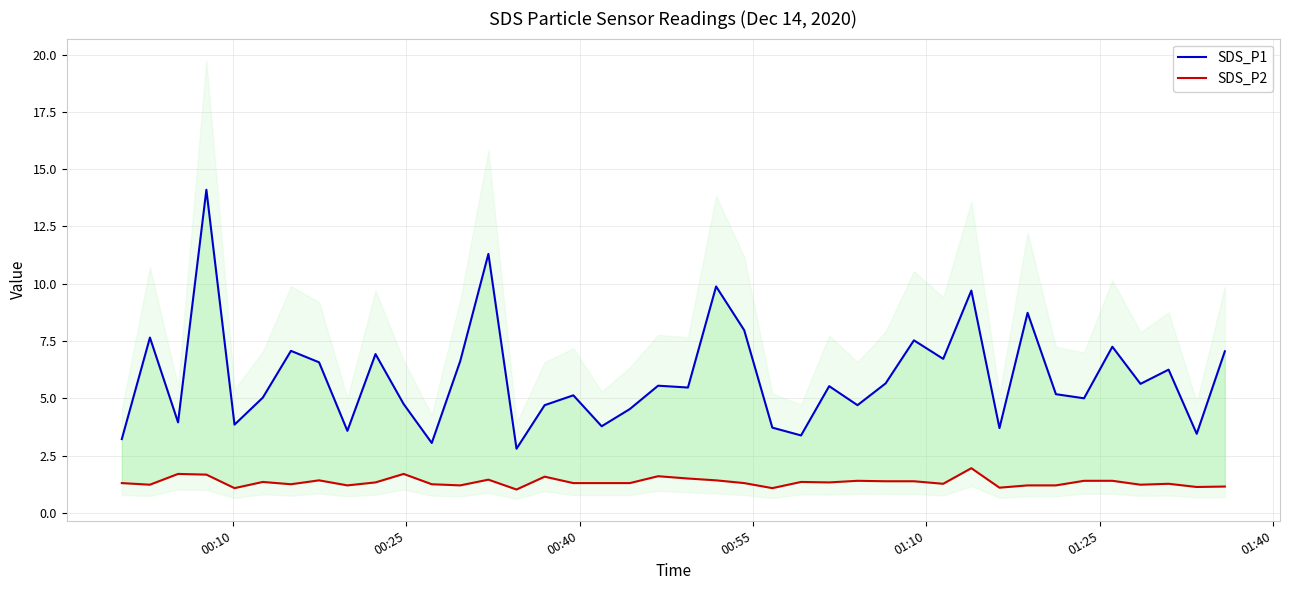

Does the chart display data point markers on the line(s)?

No